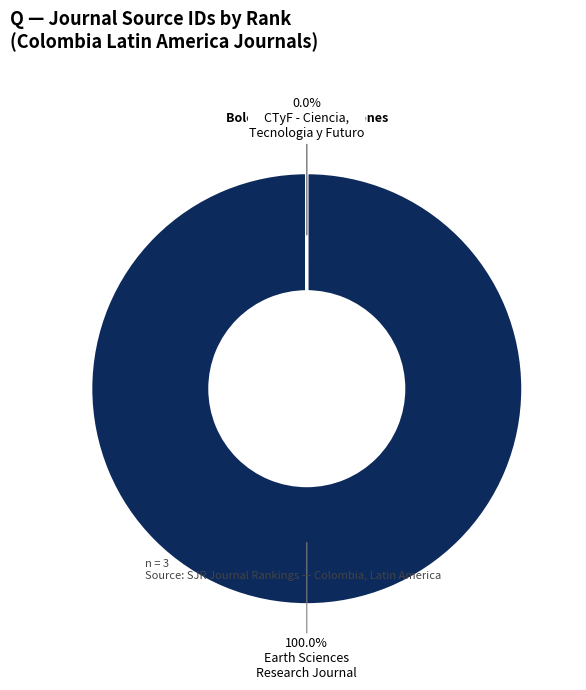

How many segments does this pie chart have?

3